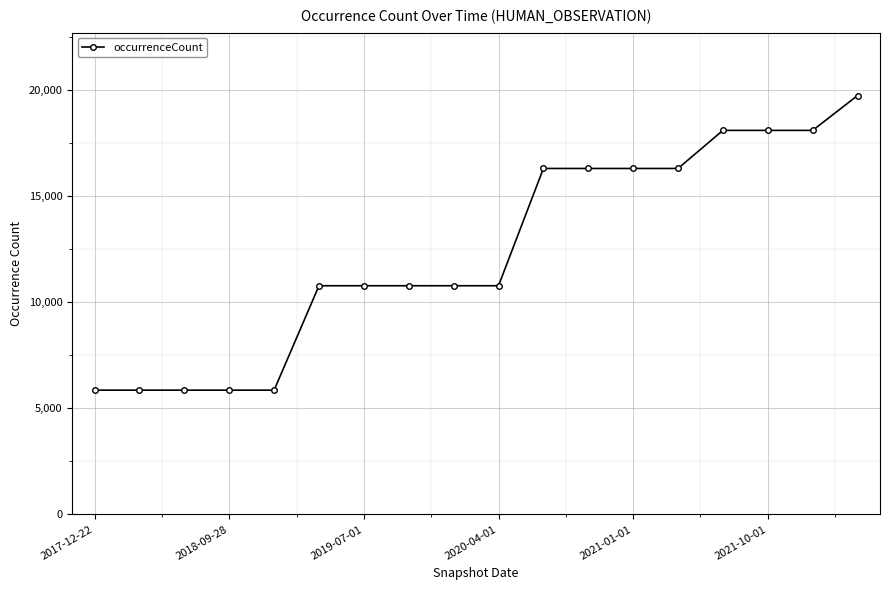

Reading left to right, transcribe all the data shown in this chart.

5861	5861	5861	5861	5861	10784	10784	10784	10784	10784	16314	16314	16314	16314	18110	18110	18110	19754